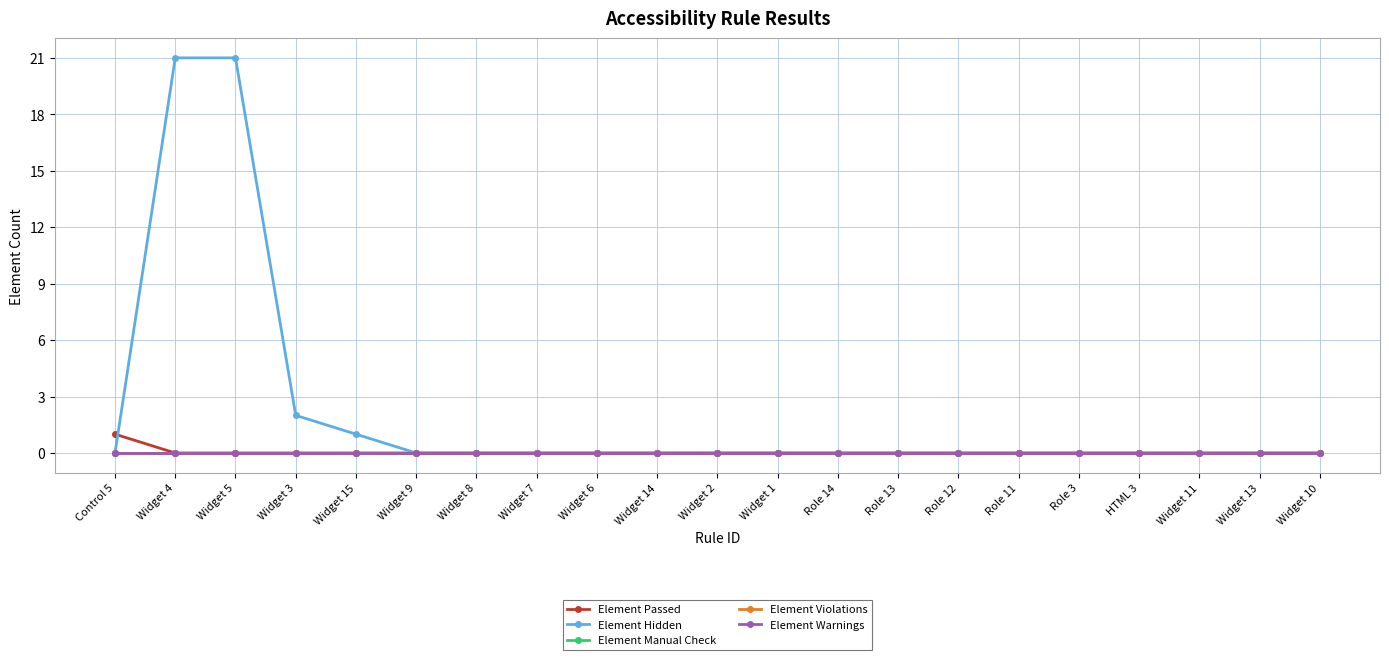

Rank the series at Role 14 from highest to lowest value.

Element Passed, Element Hidden, Element Manual Check, Element Violations, Element Warnings